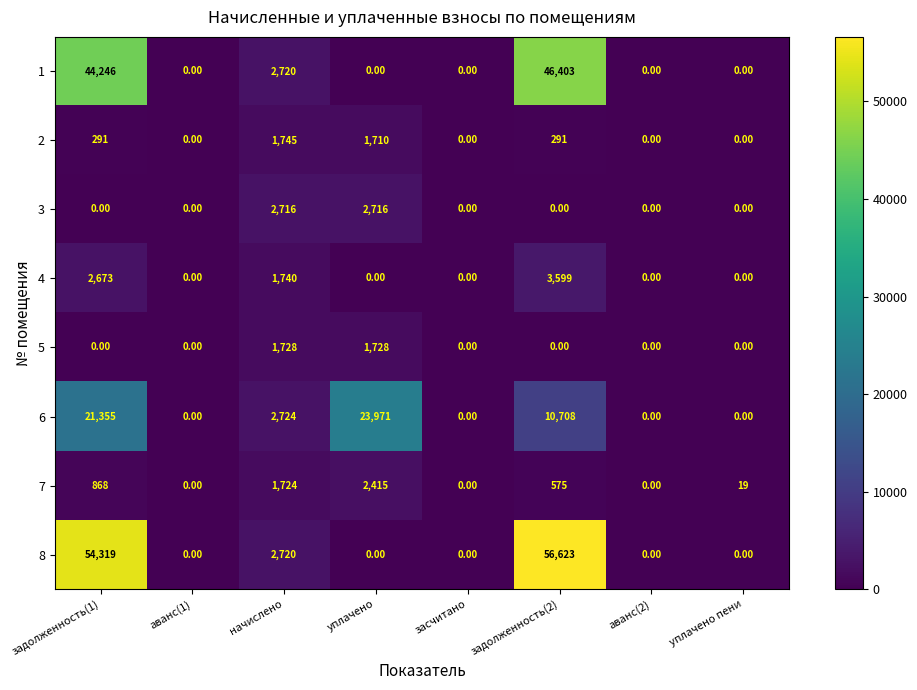

Between задолженность(2) and уплачено пени, which series saw the biggest shift?

8